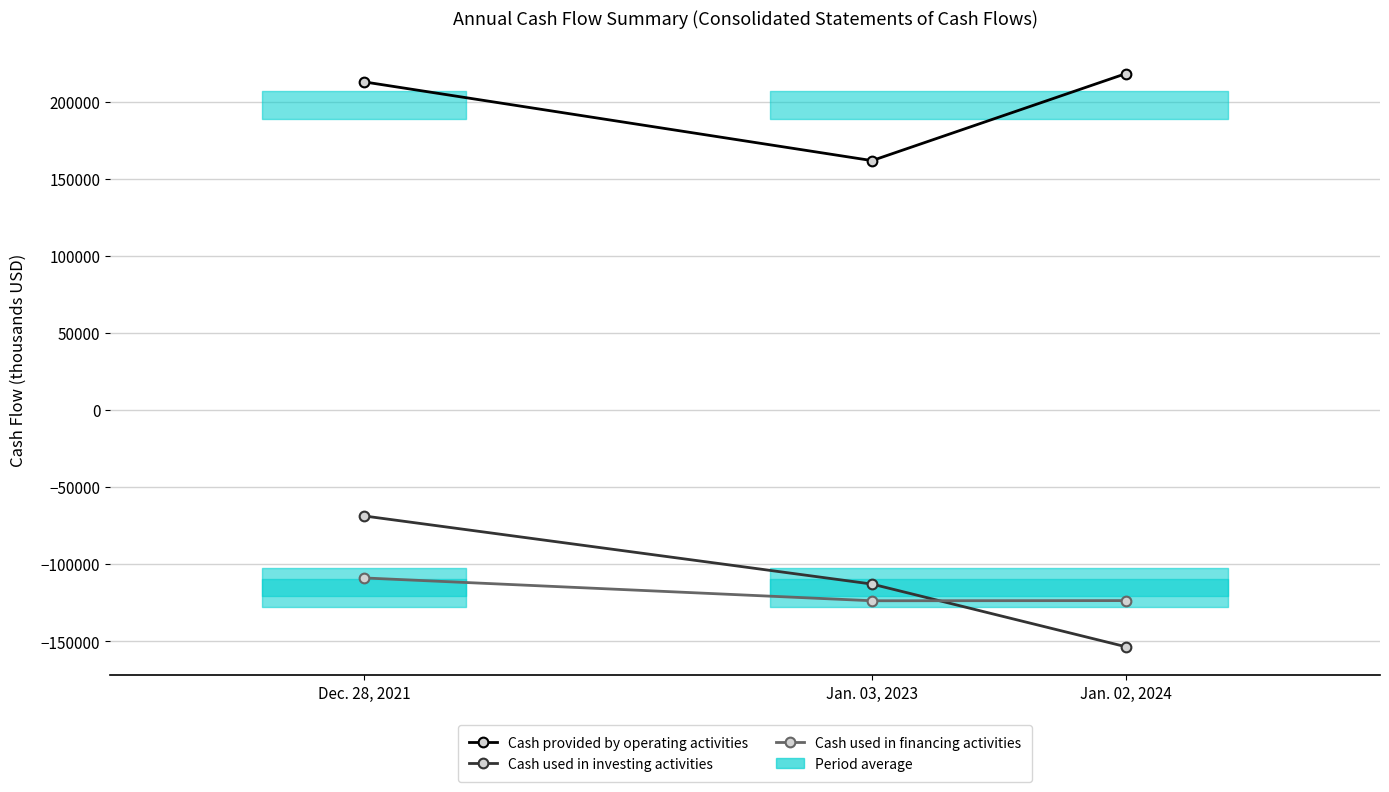

What is the label of the 3rd point from the left?

Jan. 02, 2024